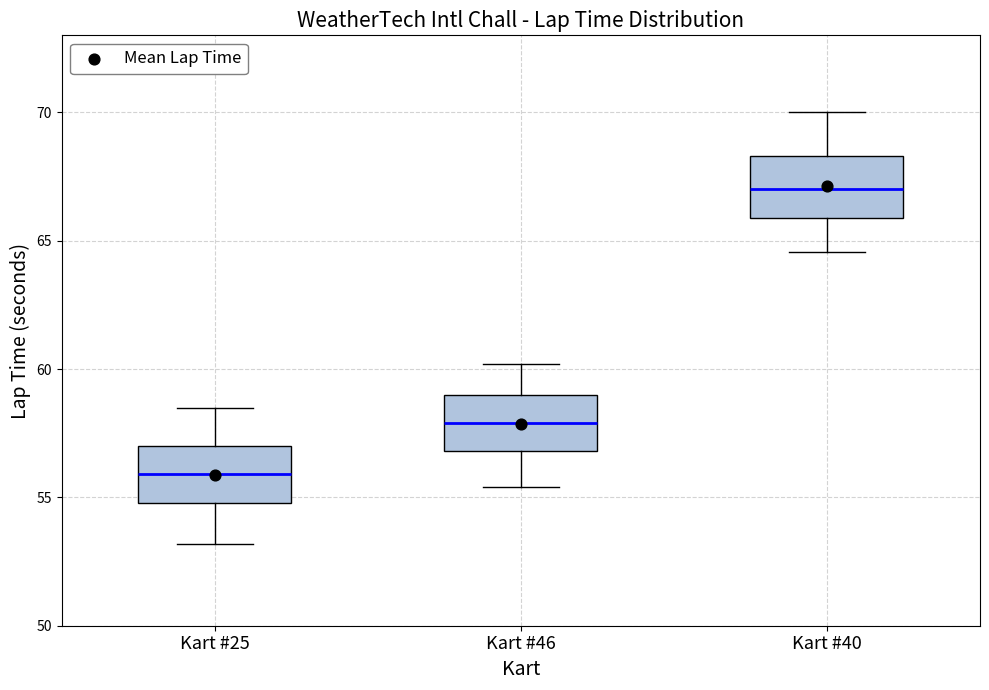

Where does the median line of the box for Kart #40 sit on the y-axis? The values are not printed on the chart, so give them approximately, as read against the axis.

67.0